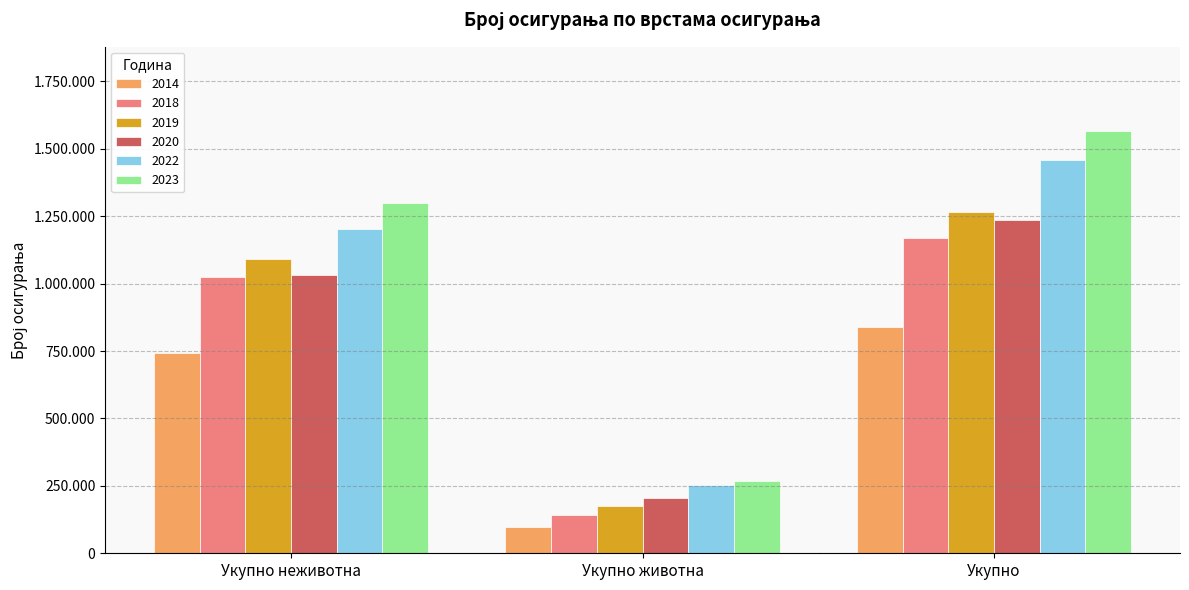

Which series has the largest total across all categories?

2023